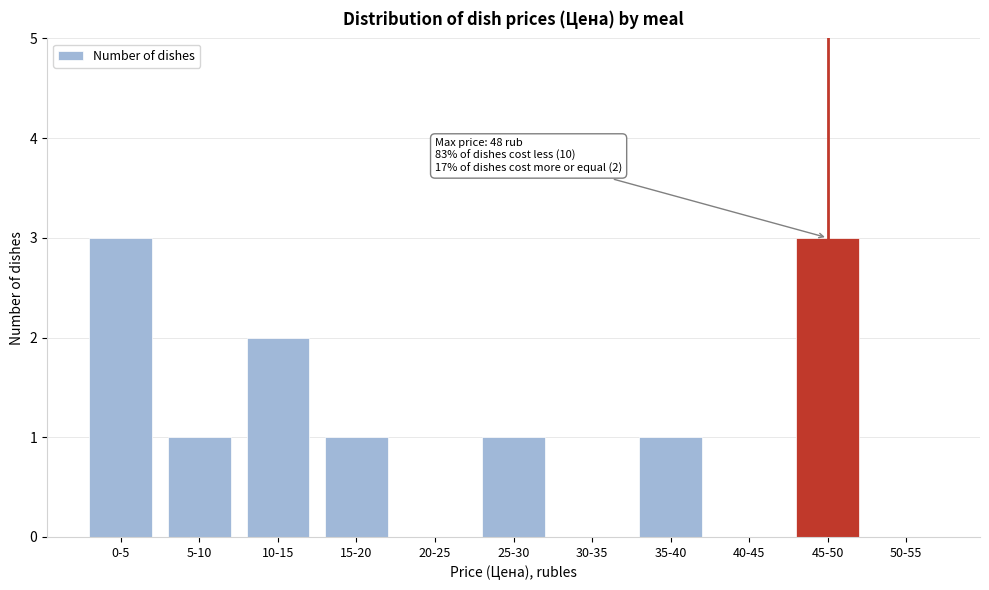

Reading right to left, transcribe all the data shown in this chart.

50-55=0	45-50=3	40-45=0	35-40=1	30-35=0	25-30=1	20-25=0	15-20=1	10-15=2	5-10=1	0-5=3